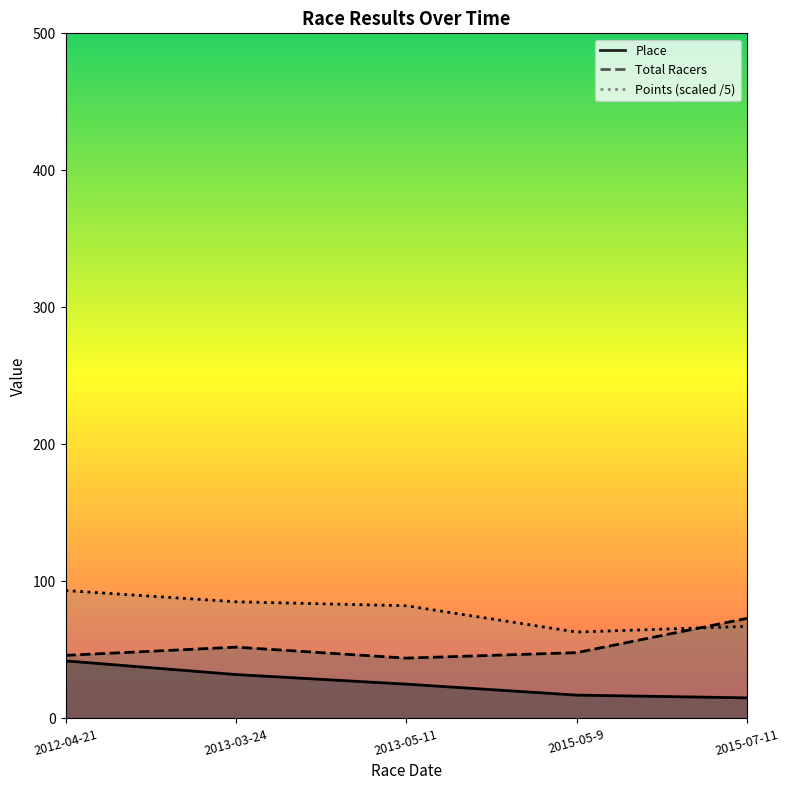

Where is Total Racers nearest to the value 58?

2013-03-24